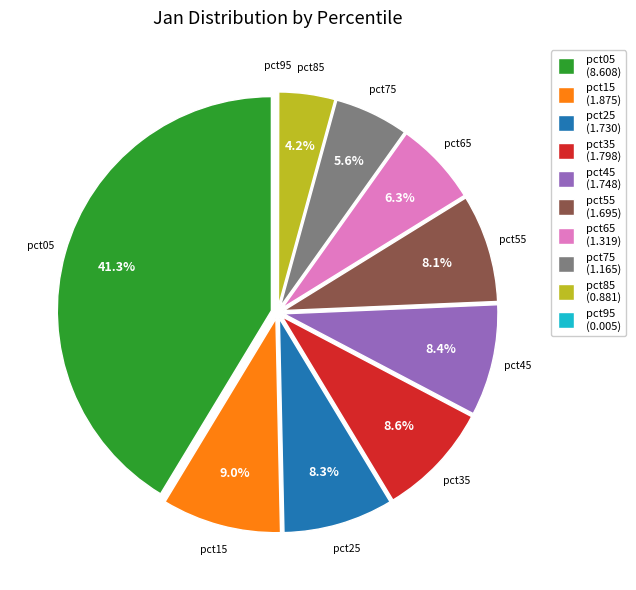

Which category has the biggest portion of the pie?

pct05